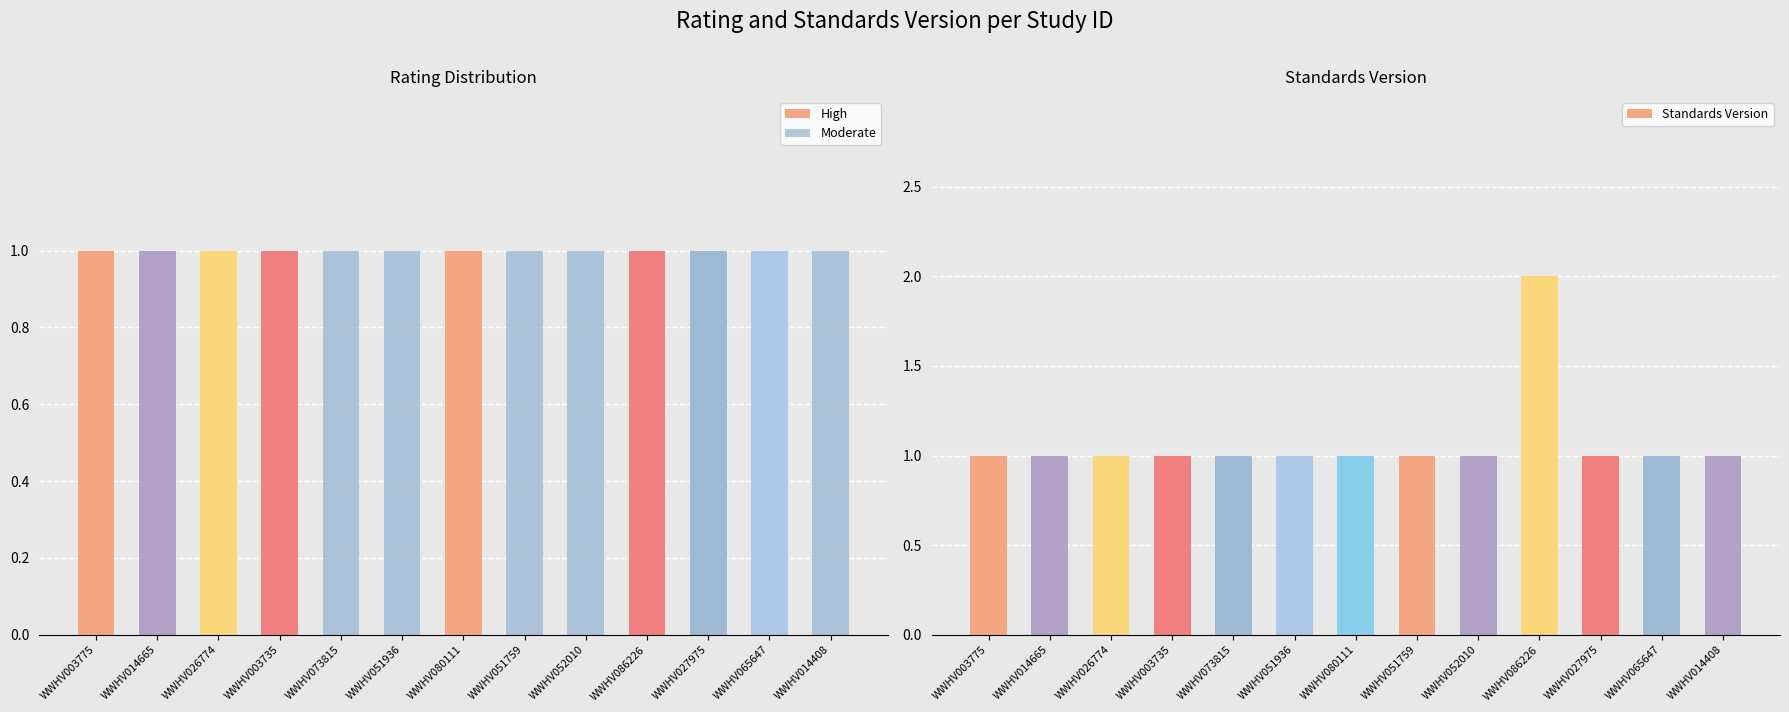

Reading left to right, list all the values displayed in this chart.

High: 1	1	1	1	0	0	1	0	0	1	1	1	0
Moderate: 0	0	0	0	1	1	0	1	1	0	0	0	1
Standards Version: 1	1	1	1	1	1	1	1	1	2	1	1	1